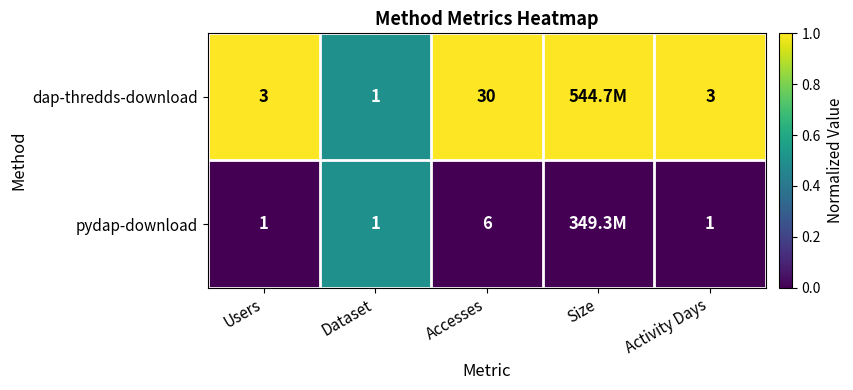

Between Users and Dataset, which series saw the biggest shift?

dap-thredds-download